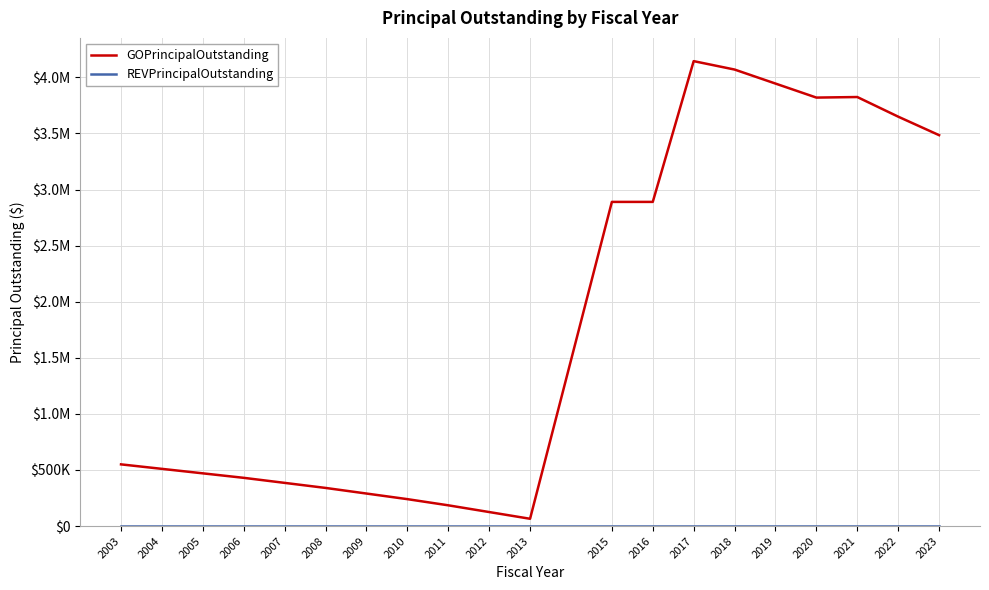

The value of GOPrincipalOutstanding at 2009 is 190992. True or false?

False